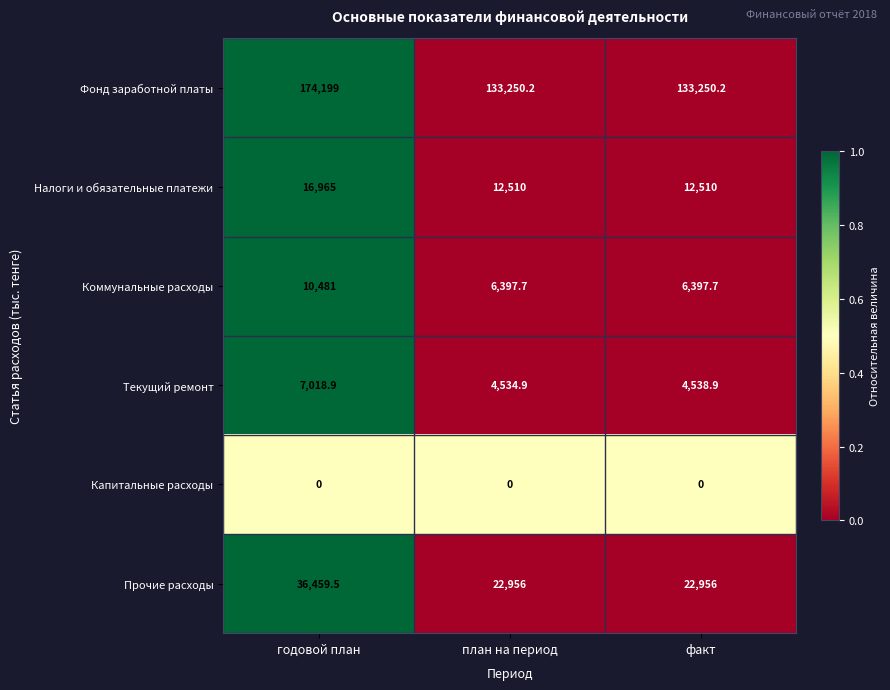

Rank the series by their maximum value, from highest to lowest.

Фонд заработной платы, Прочие расходы, Налоги и обязательные платежи, Коммунальные расходы, Текущий ремонт, Капитальные расходы